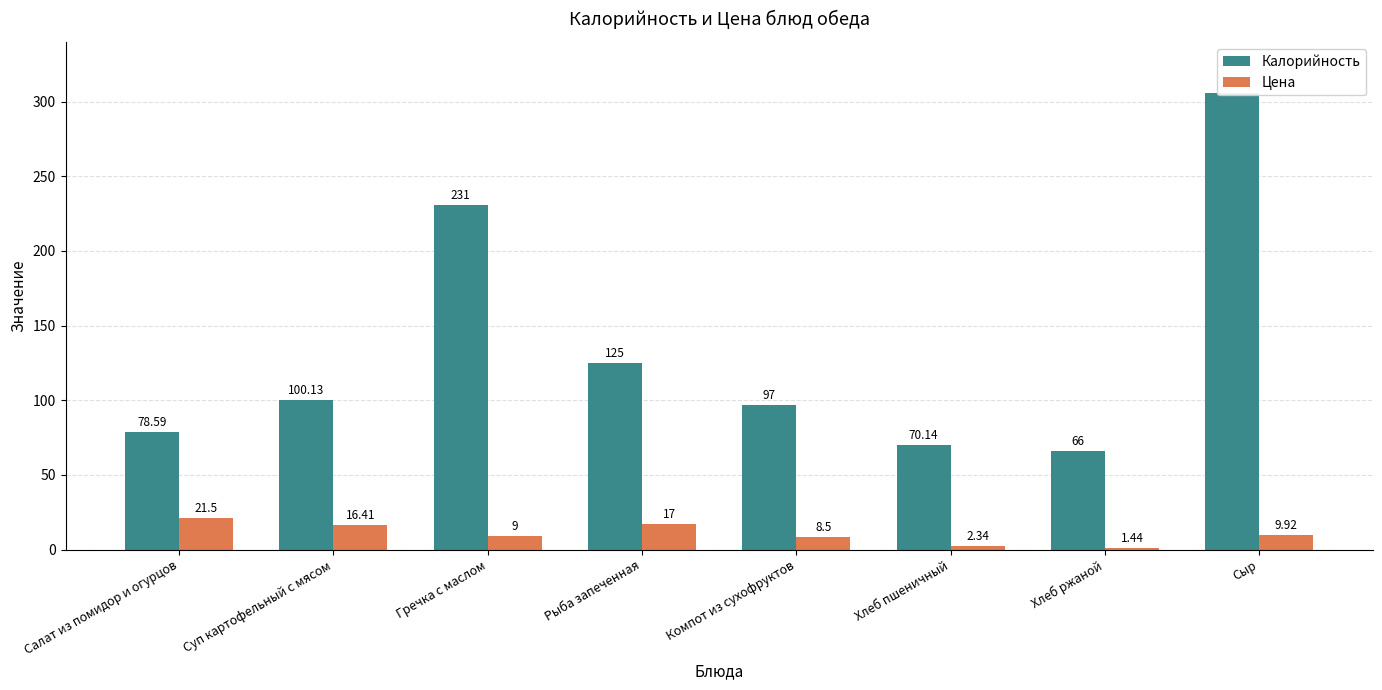

Which has a higher value, Сыр or Салат из помидор и огурцов?

Сыр